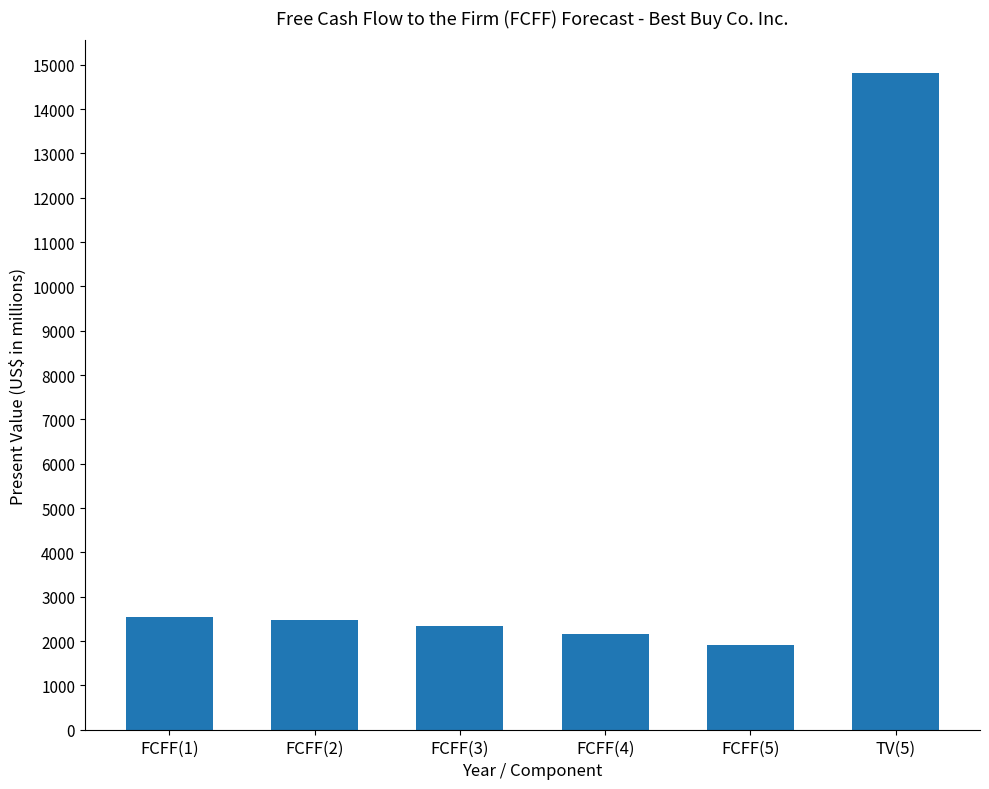

The chart shows a value of 1907 at FCFF(5). True or false?

True